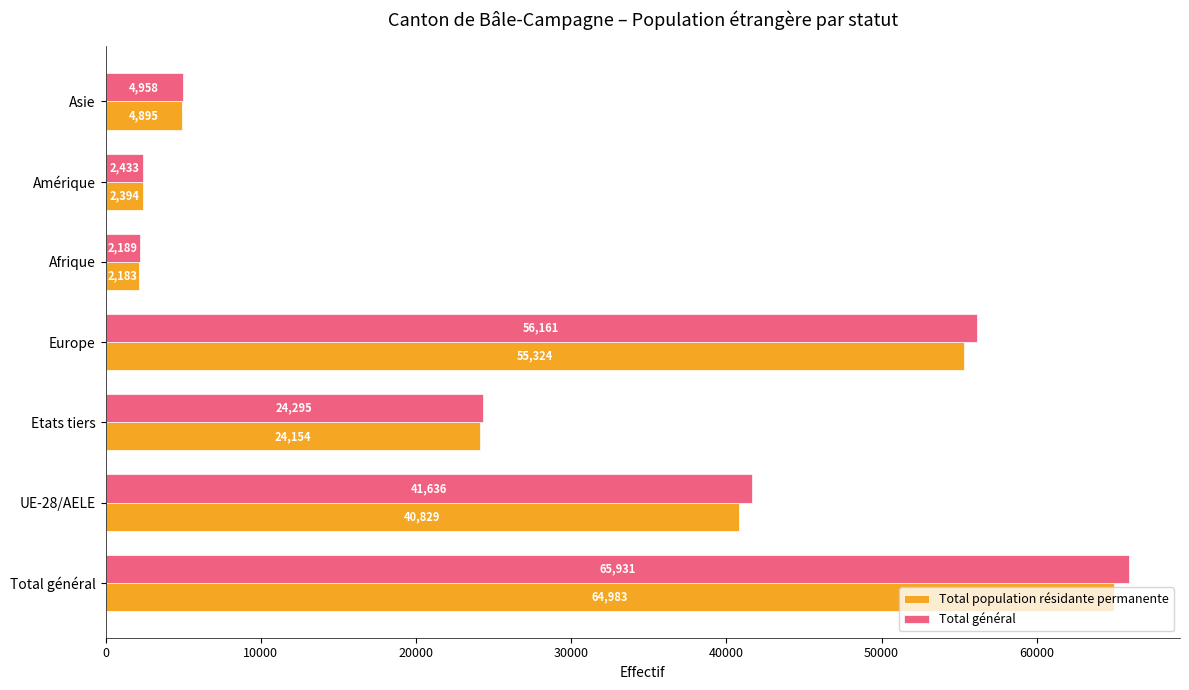

Rank the series by their maximum value, from lowest to highest.

Total population résidante permanente, Total général